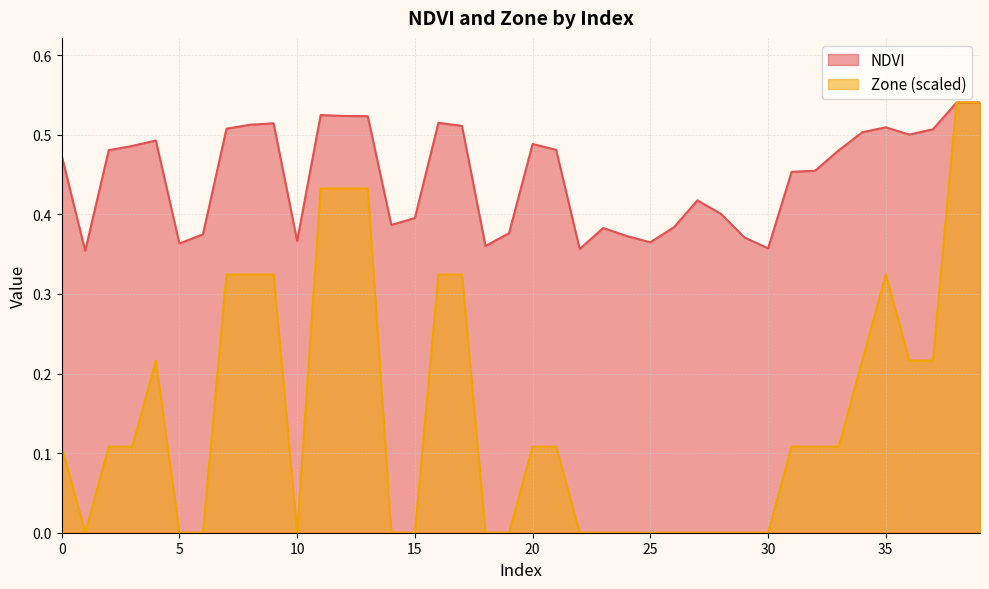

Rank the series at 17 from lowest to highest value.

Zone, NDVI